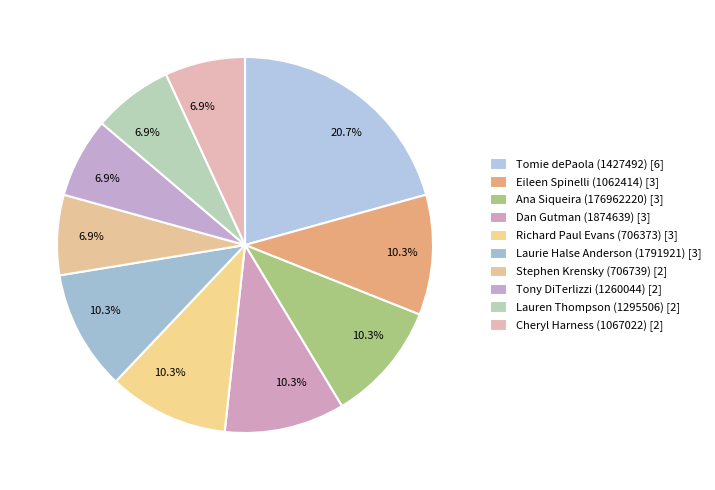

How many slices are in this pie chart?

10